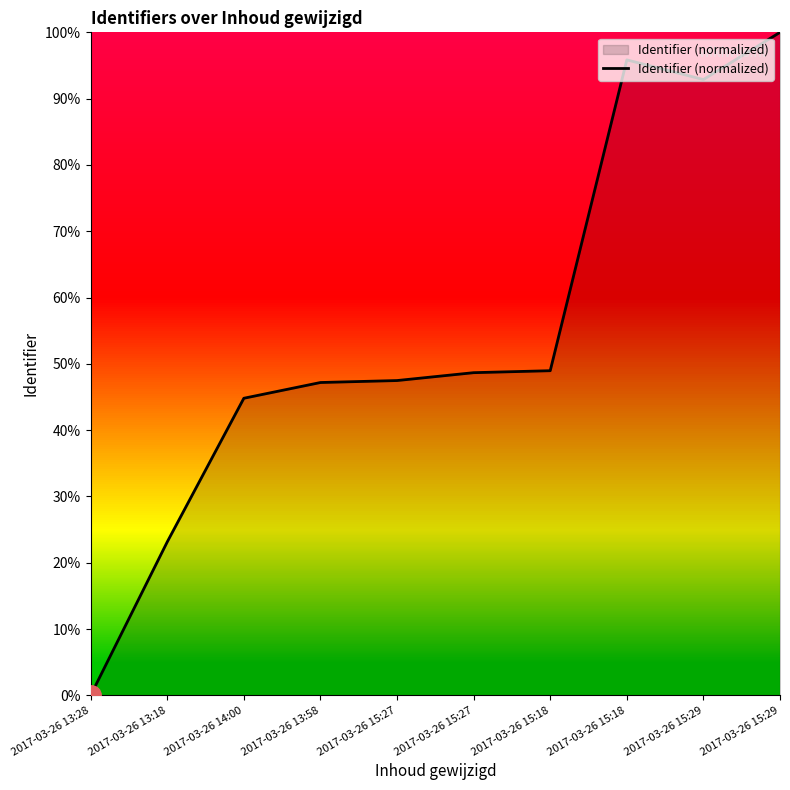

Rank the categories by value from lowest to highest.

2017-03-26 13:28, 2017-03-26 13:18, 2017-03-26 14:00, 2017-03-26 13:58, 2017-03-26 15:27, 2017-03-26 15:27, 2017-03-26 15:18, 2017-03-26 15:29, 2017-03-26 15:18, 2017-03-26 15:29